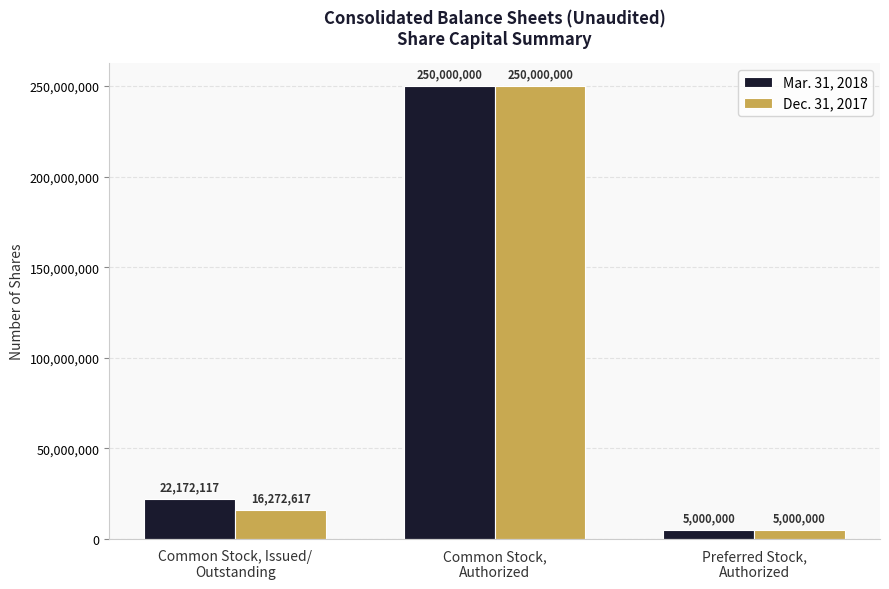

Are the bars grouped side by side (vs. stacked)?

Yes